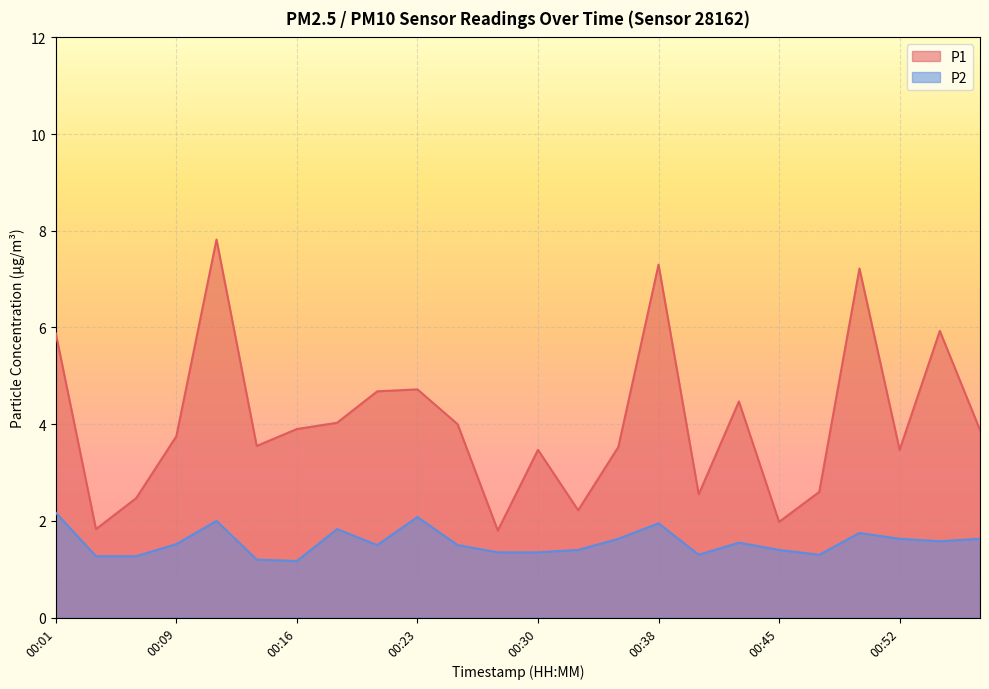

Between 00:06 and 00:30, which series saw the biggest shift?

P1